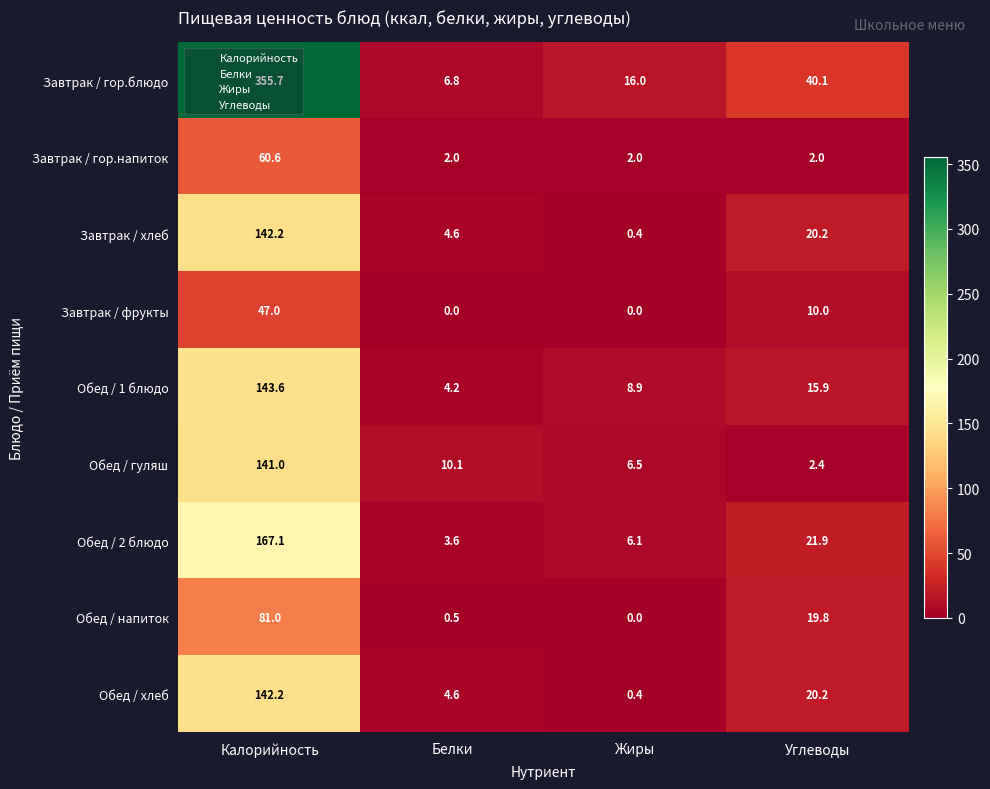

At how many categories does at least one series exceed 147?

1